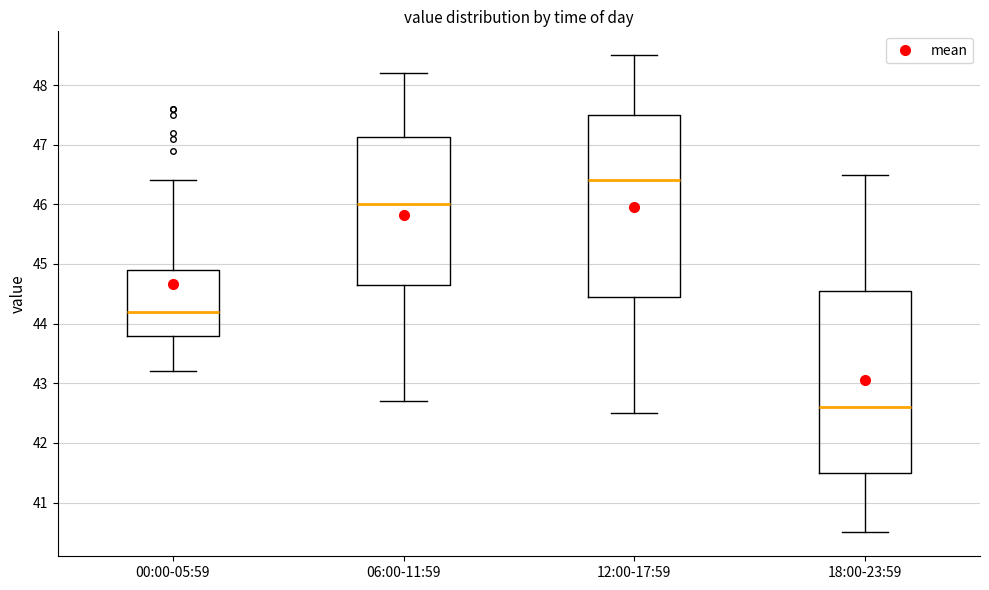

Reading left to right, read every box against the y-axis: the position of its median line, the range the box covers, and the ends of its whiskers. The values are not printed on the chart, so give them approximately, as read against the axis.

00:00-05:59: median 44.2, box 43.8 to 44.9, whiskers 43.2 to 46.4
06:00-11:59: median 46.0, box 44.7 to 47.1, whiskers 42.7 to 48.2
12:00-17:59: median 46.4, box 44.5 to 47.5, whiskers 42.5 to 48.5
18:00-23:59: median 42.6, box 41.5 to 44.6, whiskers 40.5 to 46.5